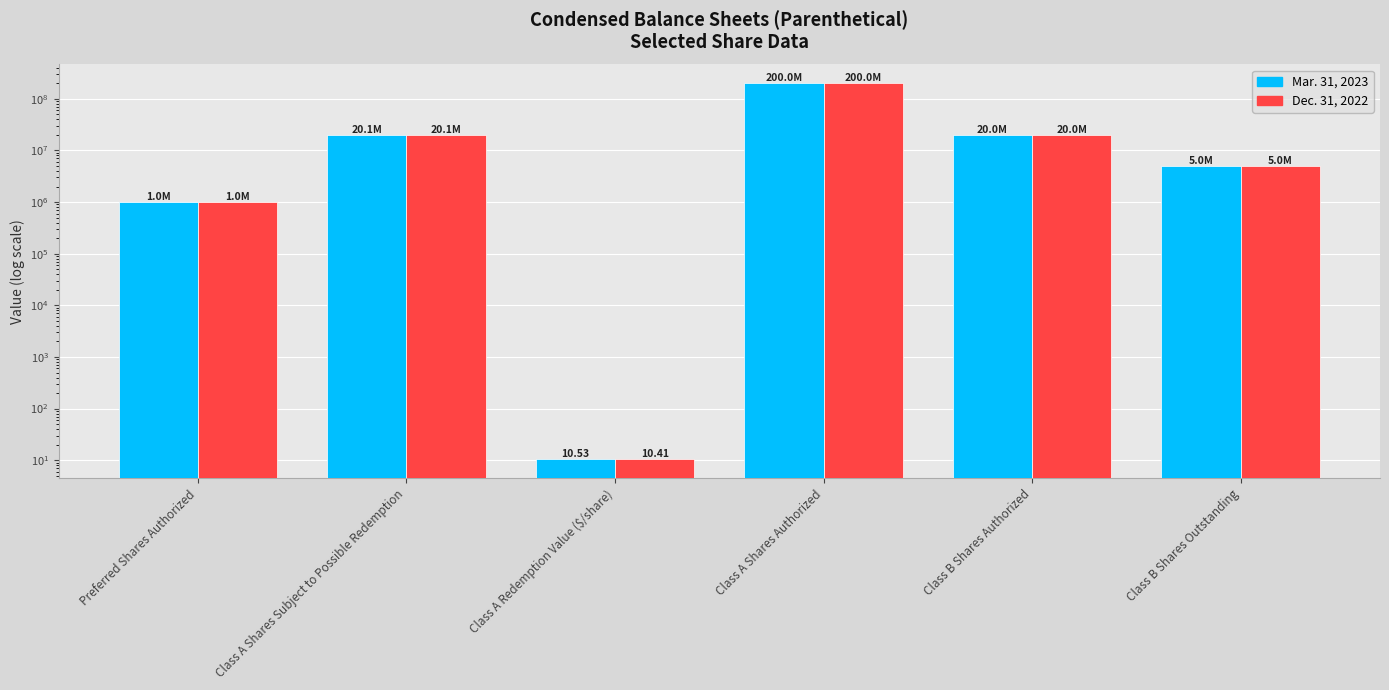

How many bars are there in each group?

2